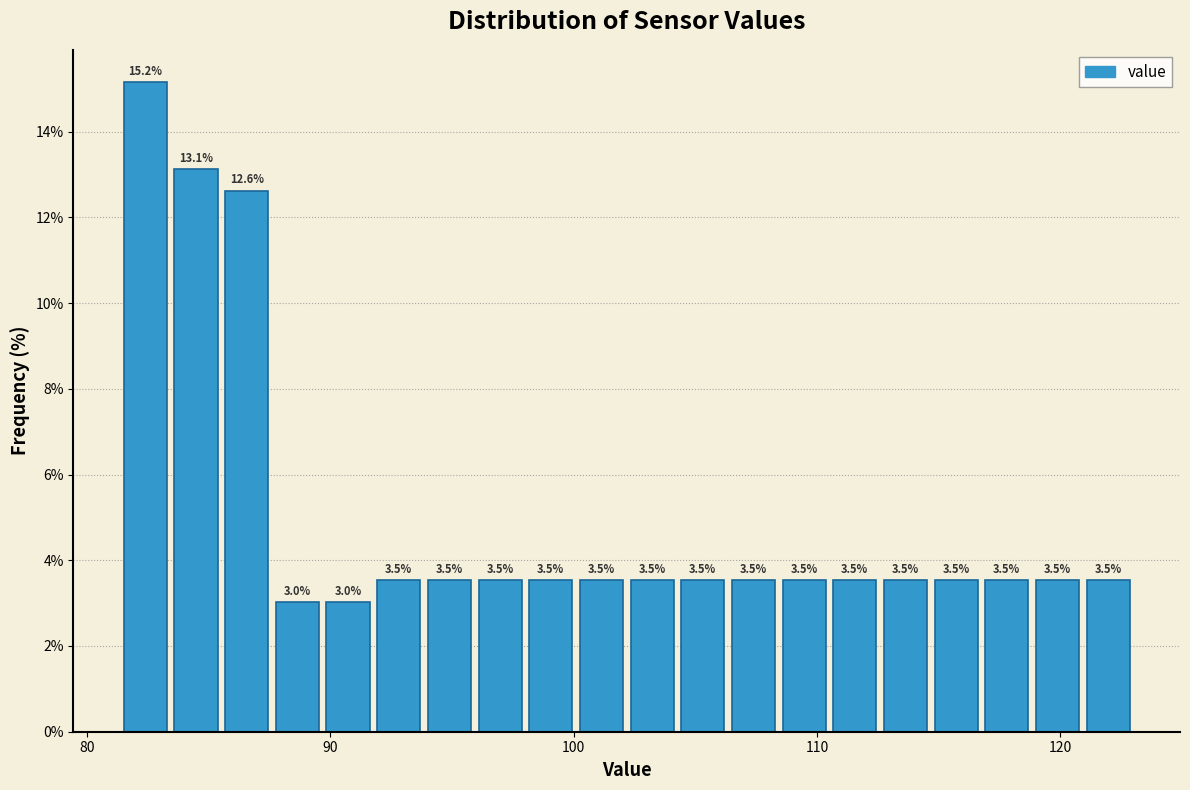

Around what value on the x-axis is the tallest bar? Give the approximate position of its centre, as read against the axis.

82